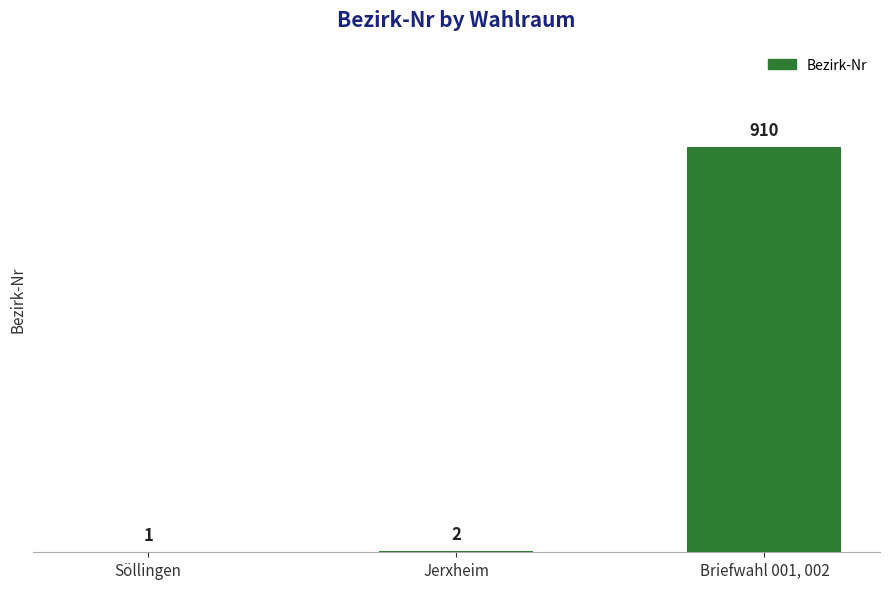

What is the change in value from Söllingen to Briefwahl 001, 002?

+909